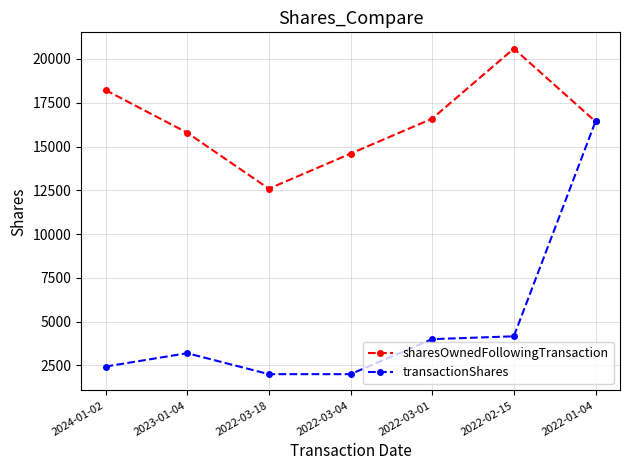

List the series in order of their overall mean, highest first.

sharesOwnedFollowingTransaction, transactionShares